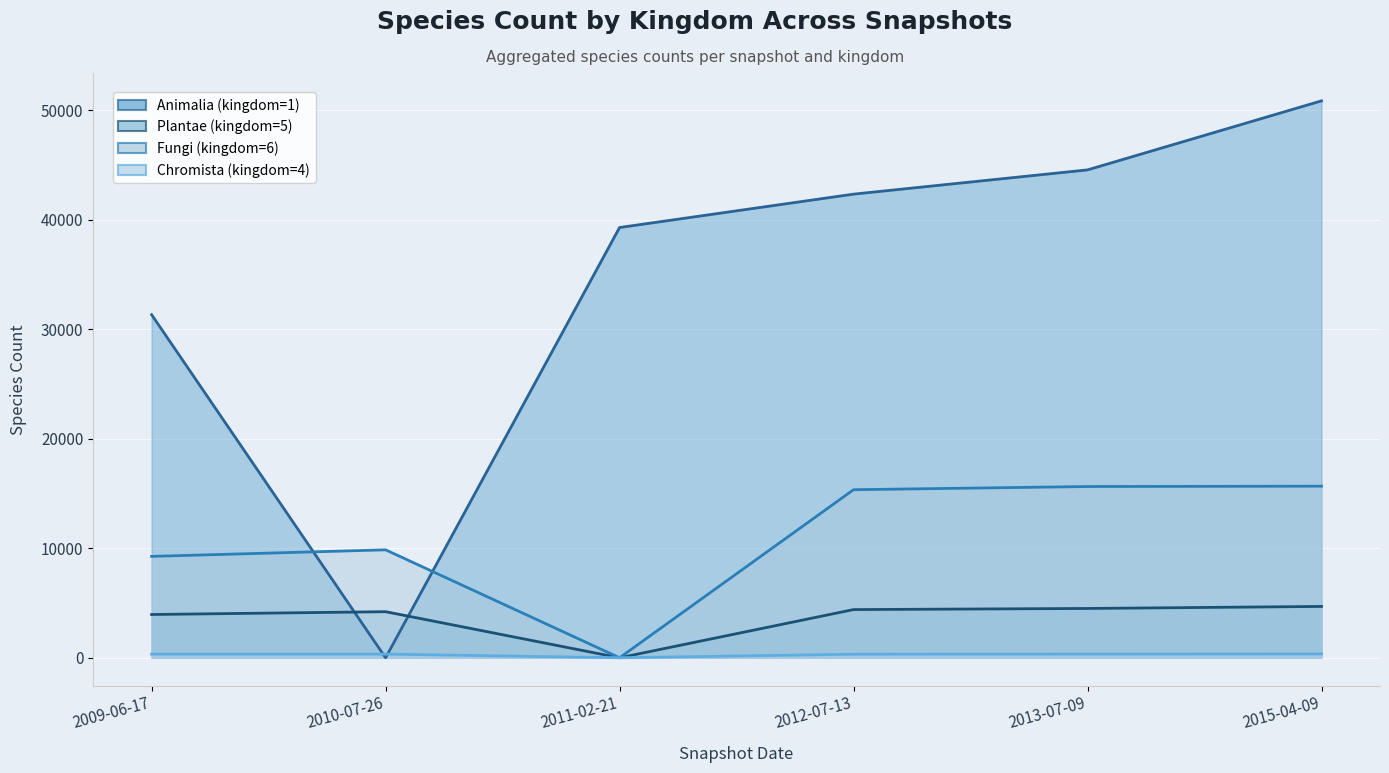

Rank the series at 2015-04-09 from lowest to highest value.

Chromista (kingdom=4), Plantae (kingdom=5), Fungi (kingdom=6), Animalia (kingdom=1)